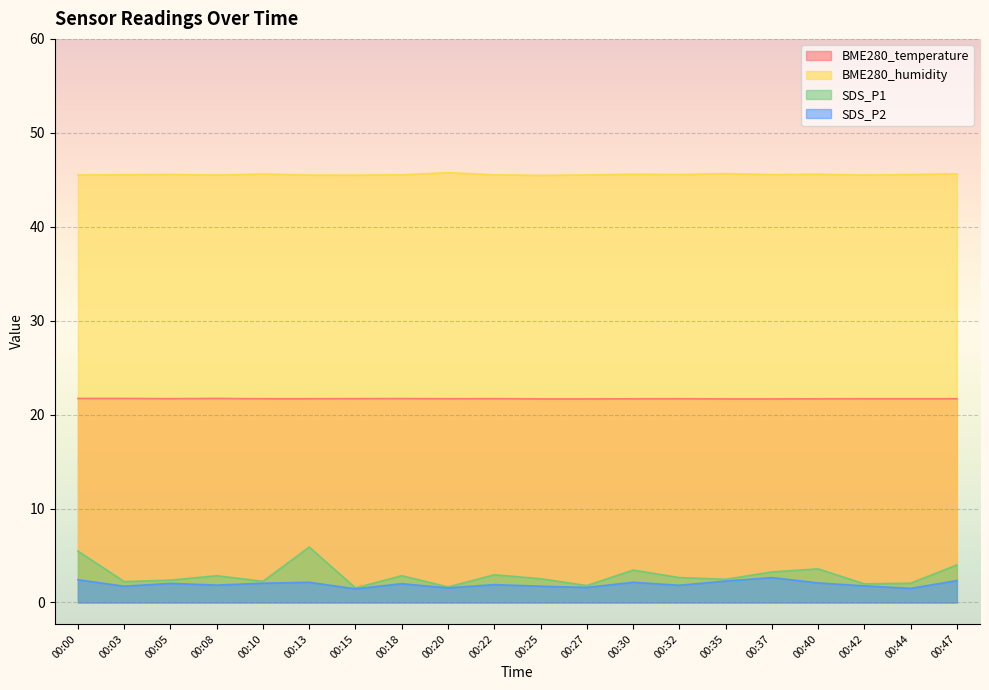

True or false: BME280_humidity has more than 2 points higher than both neighbors.

True